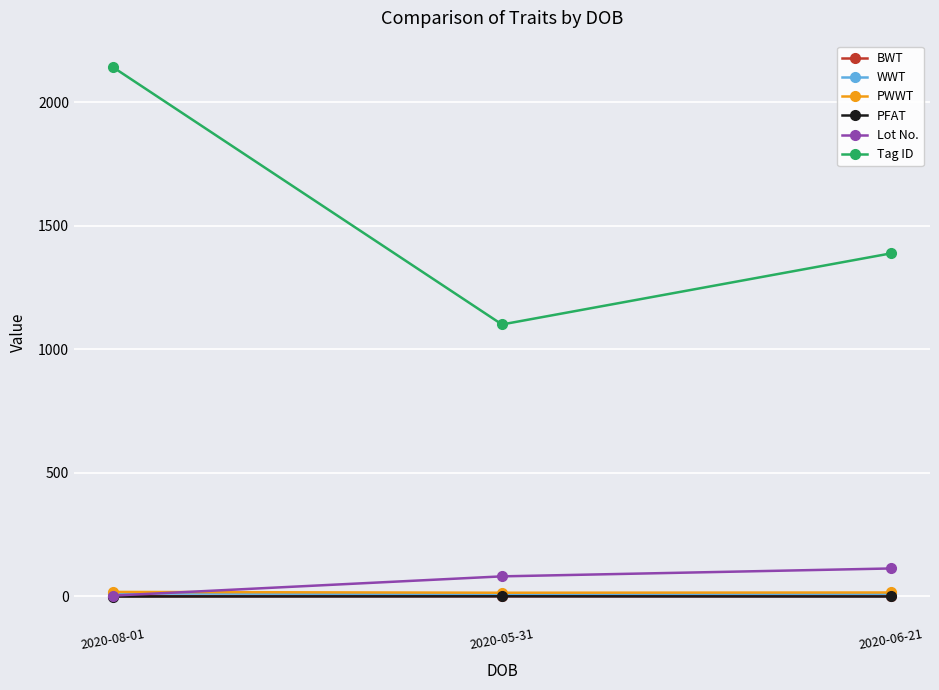

What is the value of the Tag ID point at the 2nd from the left?

1101.0